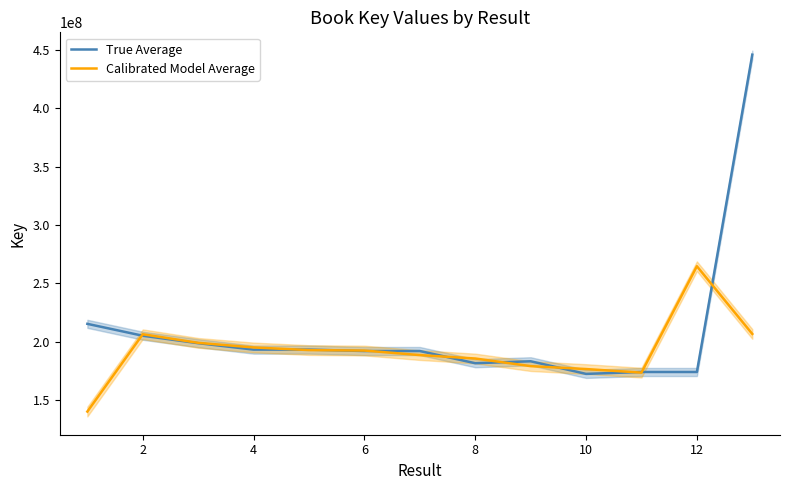

What is the maximum value for Calibrated Model Average?

264795609.0